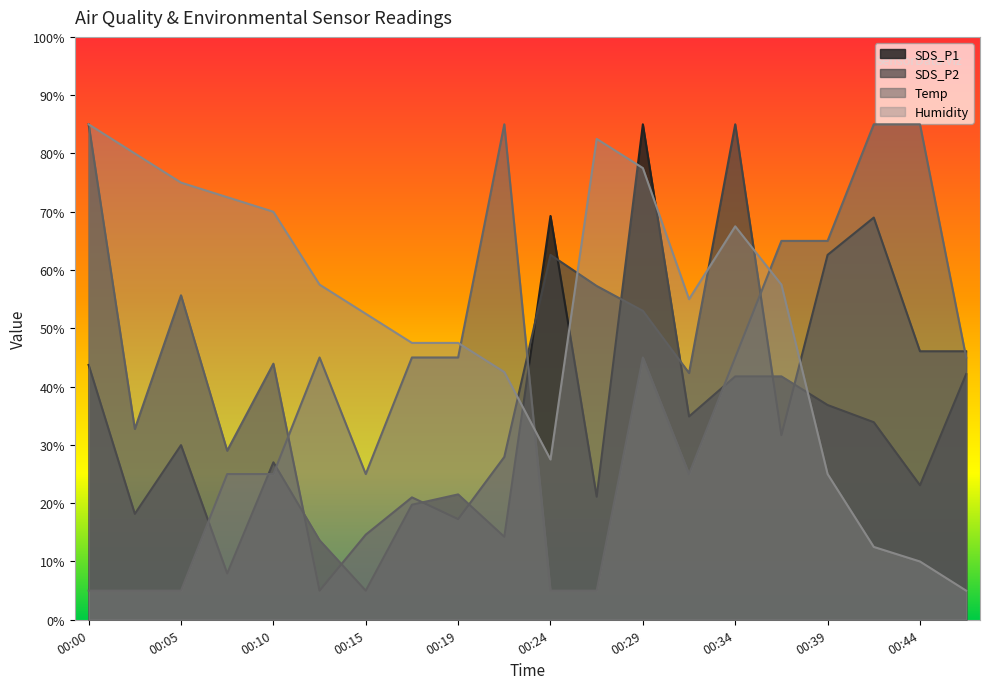

What is the value of the Humidity point at the 9th from the left?

47.5